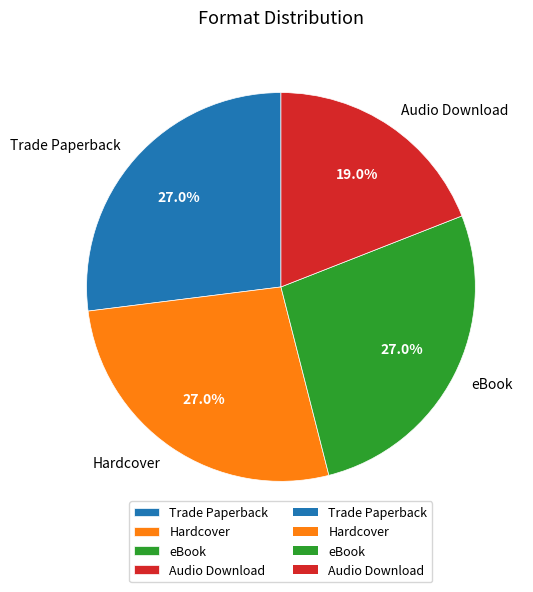

Count the number of slices in the pie.

4